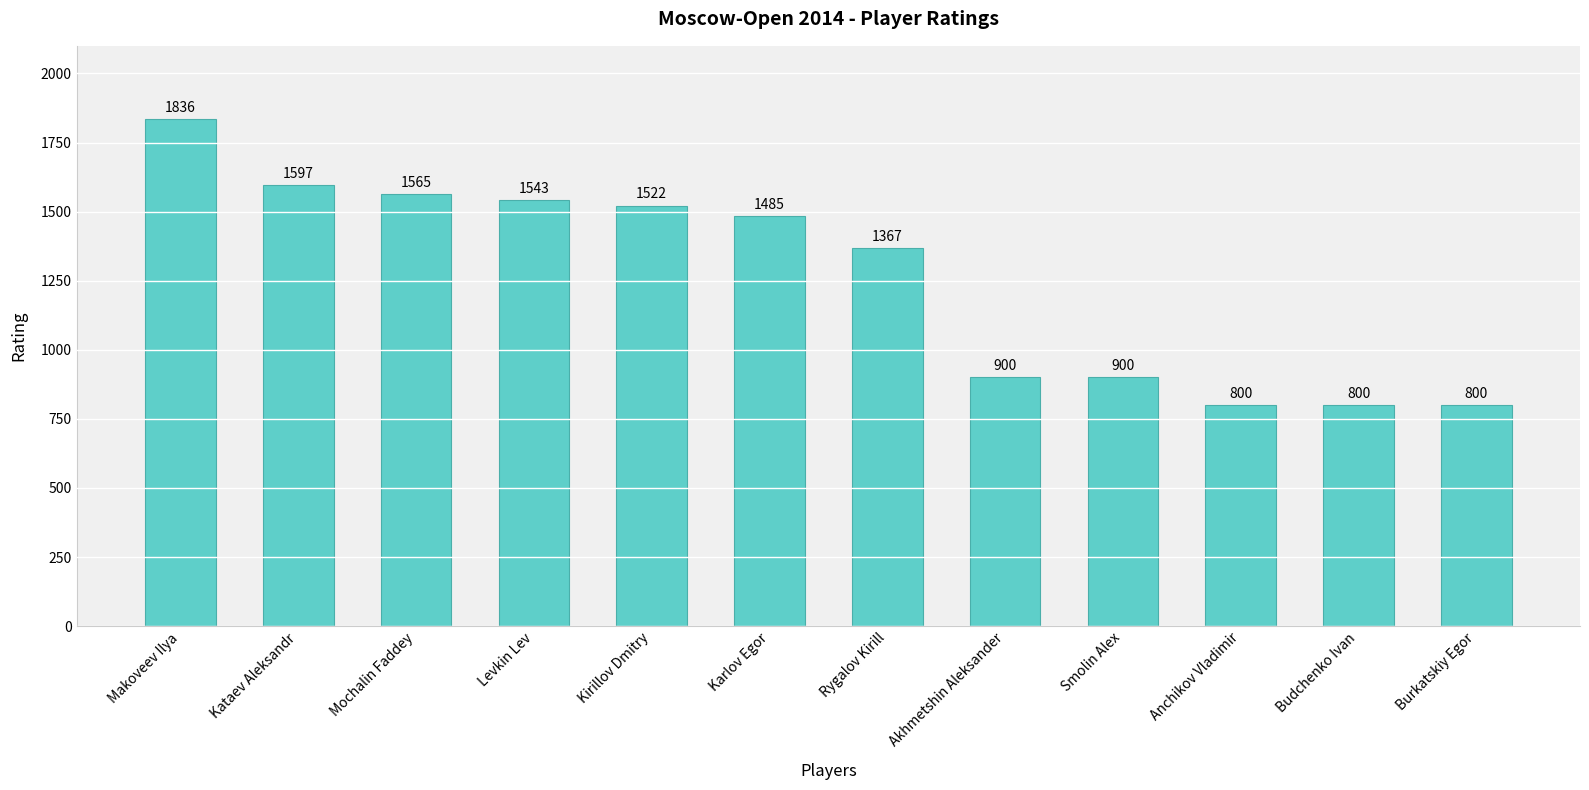

Where is the data nearest to the value 1318?

Rygalov Kirill